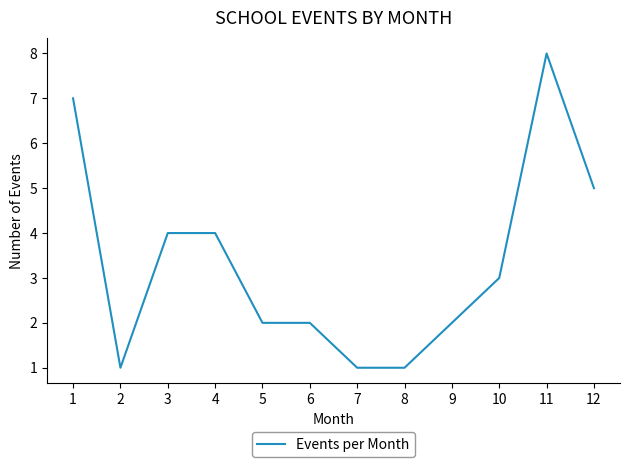

Reading left to right, what are all the values shown in this chart?

7	1	4	4	2	2	1	1	2	3	8	5